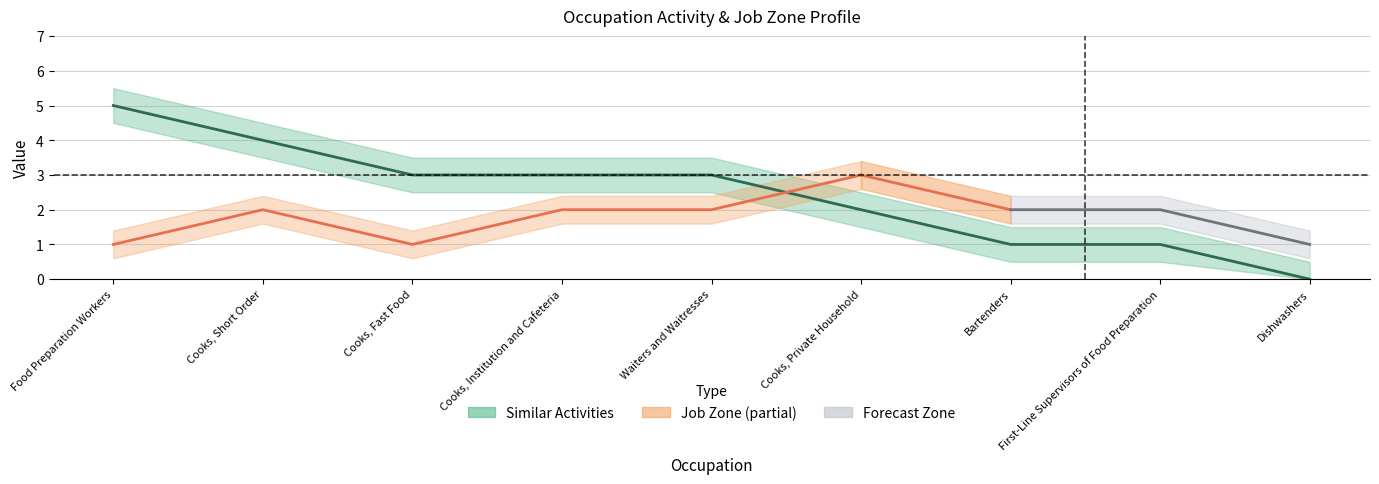

Which has a higher value, Food Preparation Workers or Waiters and Waitresses?

Food Preparation Workers